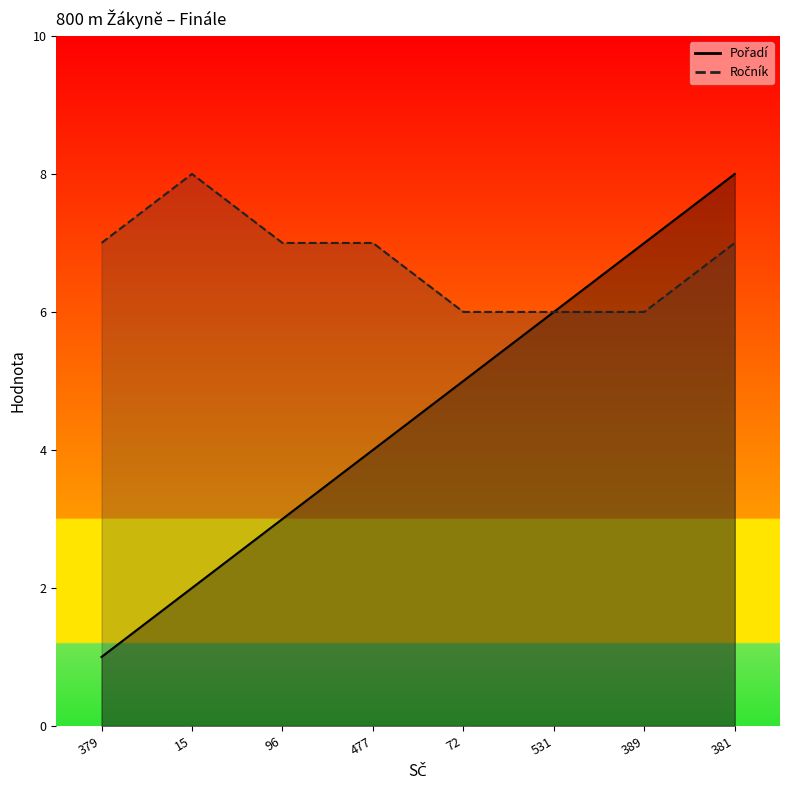

What is the value of the Ročník point at the 5th from the left?

6